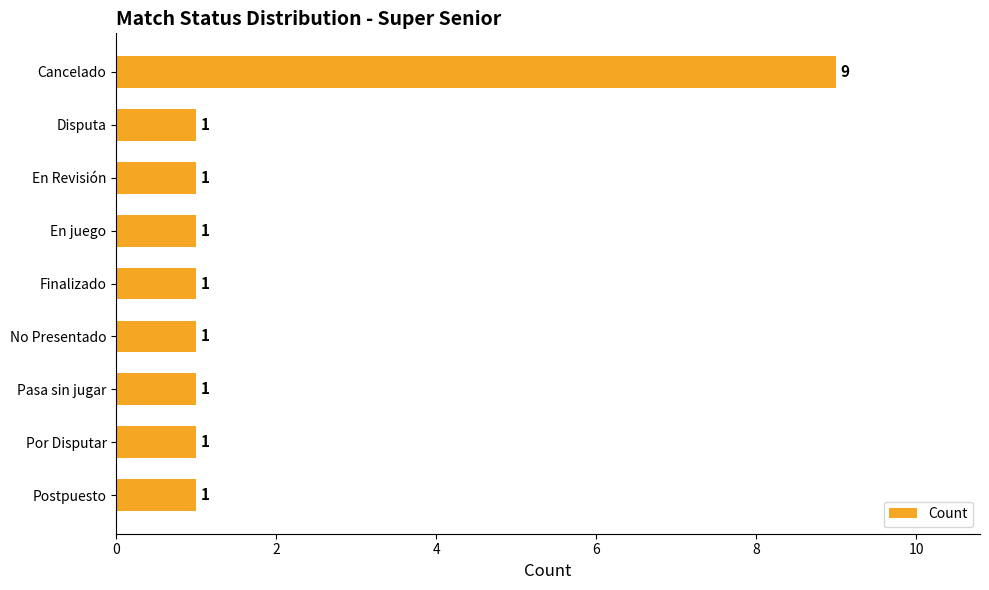

Reading top to bottom, what are all the values shown in this chart?

Cancelado=9	Disputa=1	En Revisión=1	En juego=1	Finalizado=1	No Presentado=1	Pasa sin jugar=1	Por Disputar=1	Postpuesto=1